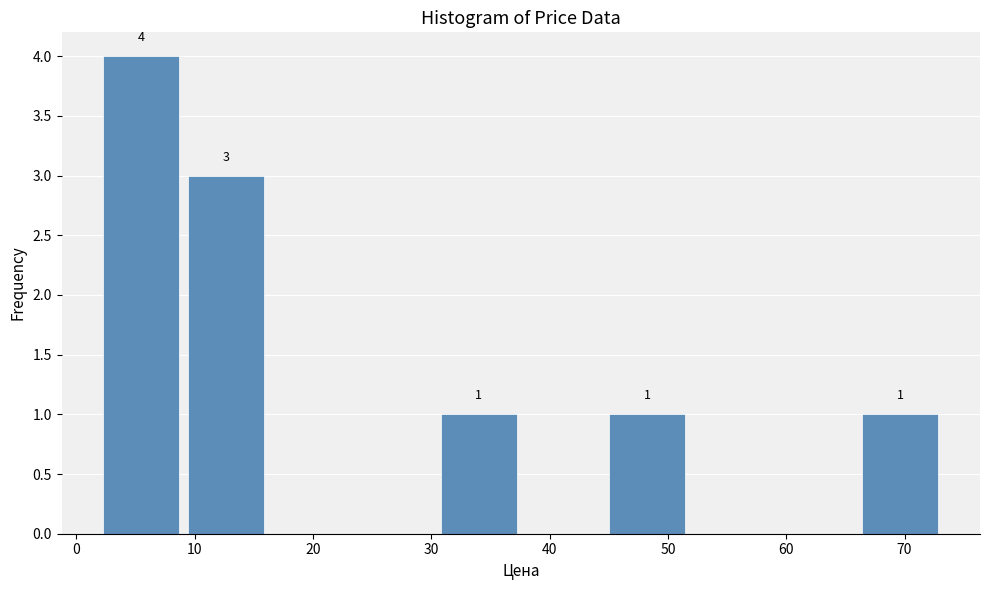

Which range on the x-axis has the tallest bar?

2 to 9